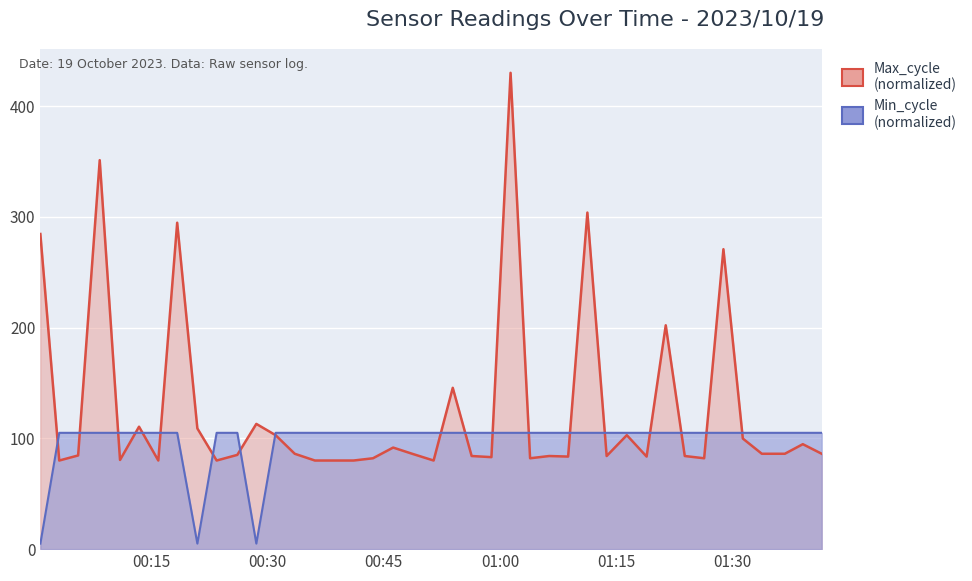

What is the value of the Max_cycle line point at the 38th from the left?

86.1